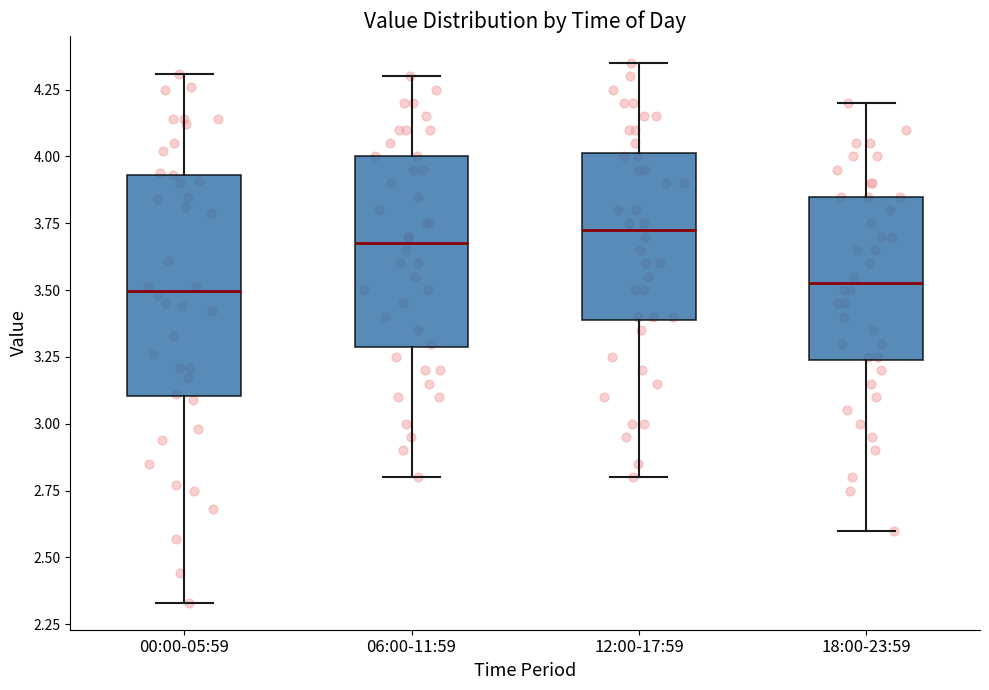

Reading left to right, transcribe this box plot: for each box, give where its median line is, the range the box spans, and where its two whiskers end, as read against the y-axis. The values are not printed on the chart, so give them approximately, as read against the axis.

00:00-05:59: median 3.50, box 3.10 to 3.95, whiskers 2.35 to 4.30
06:00-11:59: median 3.70, box 3.30 to 4.00, whiskers 2.80 to 4.30
12:00-17:59: median 3.75, box 3.40 to 4.00, whiskers 2.80 to 4.35
18:00-23:59: median 3.55, box 3.25 to 3.85, whiskers 2.60 to 4.20